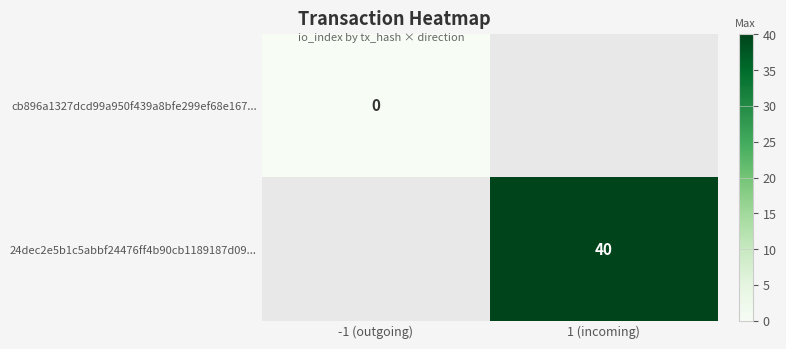

The value of 24dec2e5b1c5abbf24476ff4b90cb1189187d09... at 1 (incoming) is 57. True or false?

False